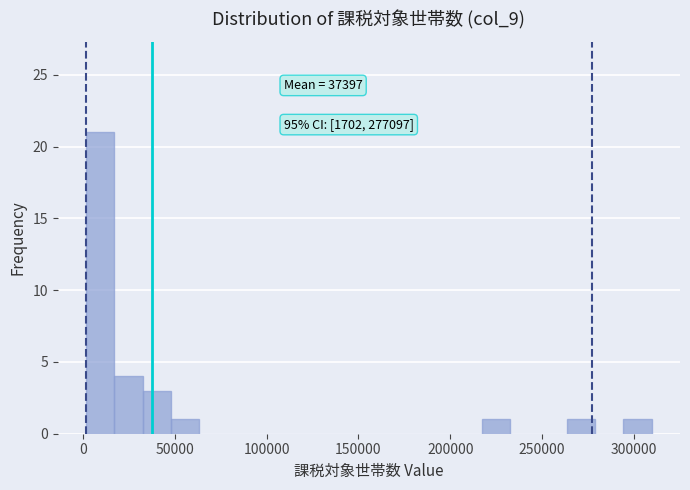

Around what value on the x-axis is the tallest bar? Give the approximate position of its centre, as read against the axis.

10000